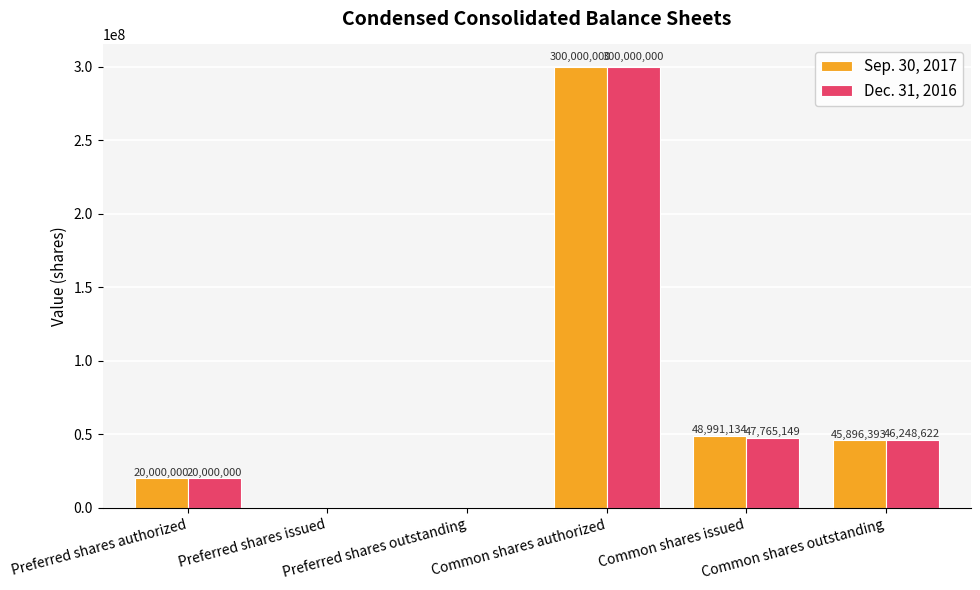

Which series has the largest total across all categories?

Sep. 30, 2017